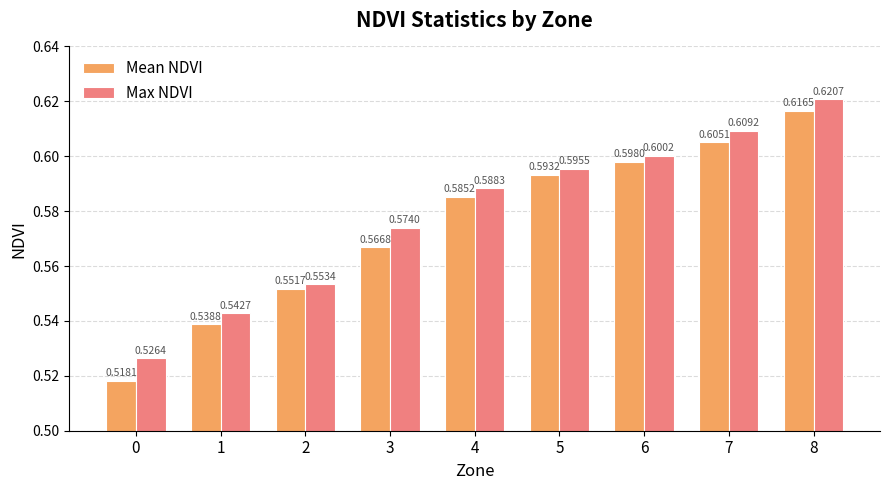

Rank the categories by Mean NDVI value from lowest to highest.

0, 1, 2, 3, 4, 5, 6, 7, 8